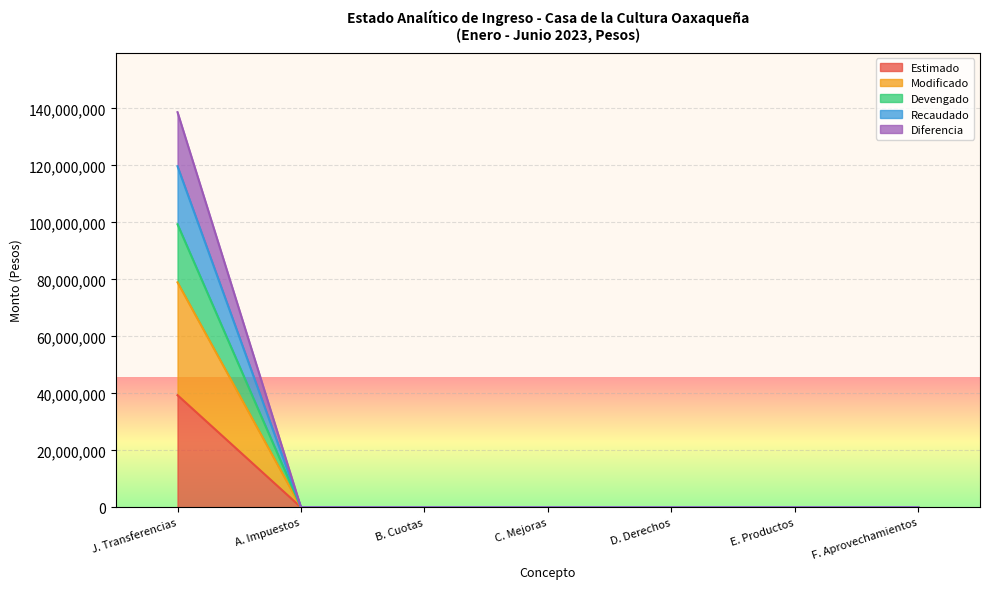

True or false: Devengado and Recaudado cross at least once.

False